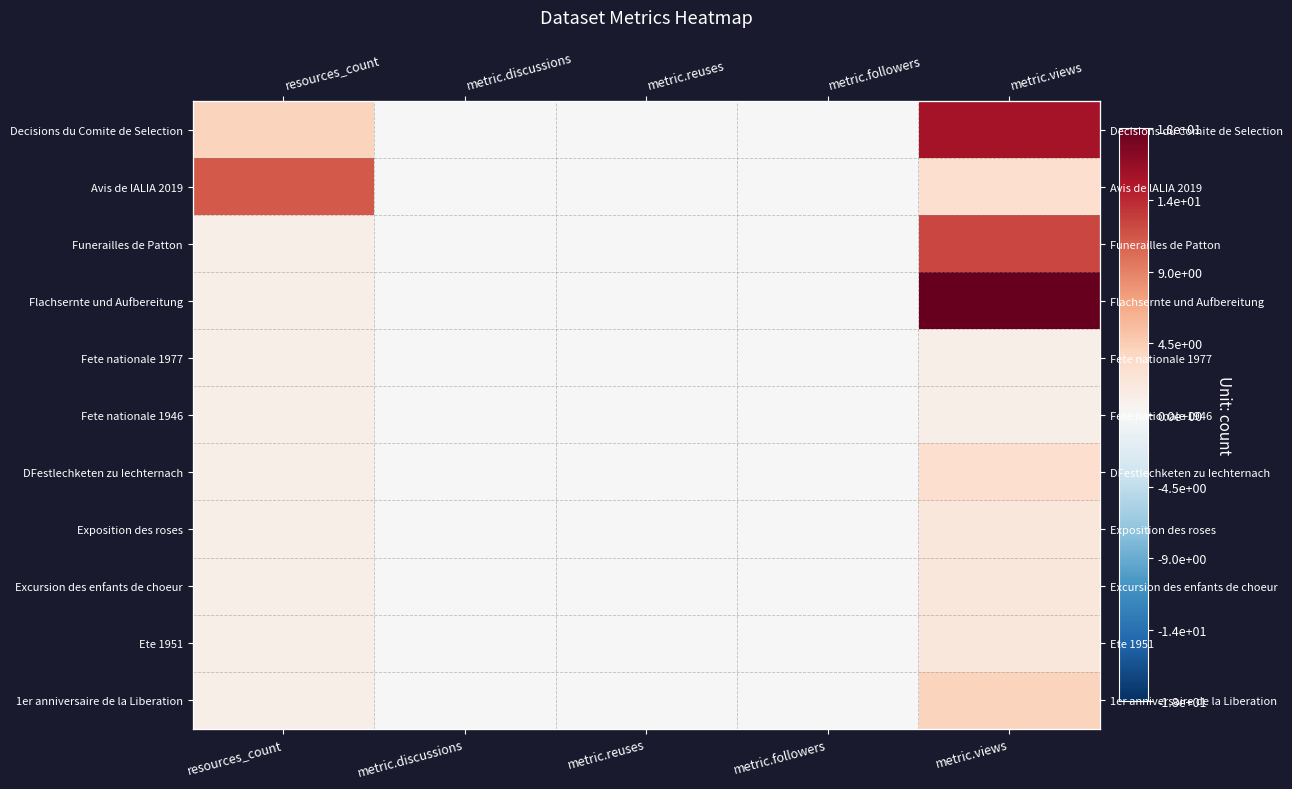

What is the difference between the Fete nationale 1946 values at metric.reuses and resources_count?

1